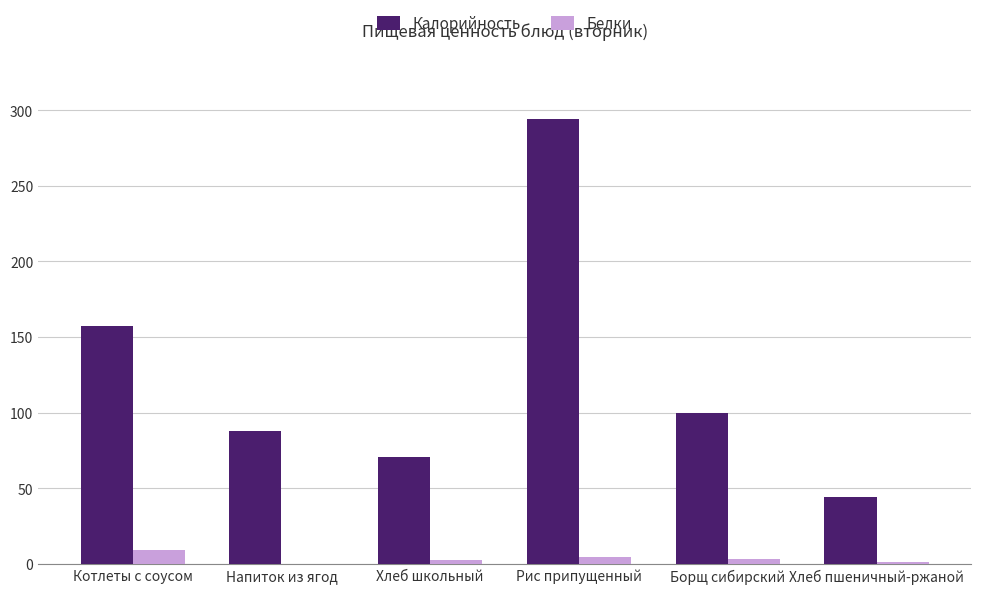

What is the sum of all Белки values?

20.5